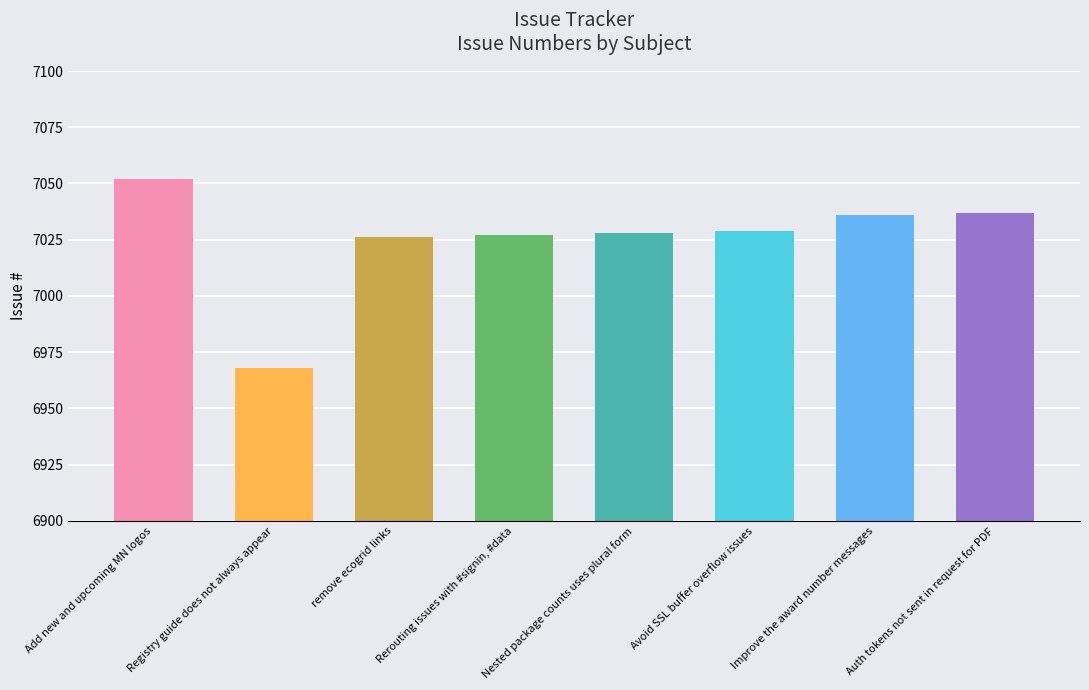

What is the difference between the values at Auth tokens not sent in request for PDF and Avoid SSL buffer overflow issues?

8